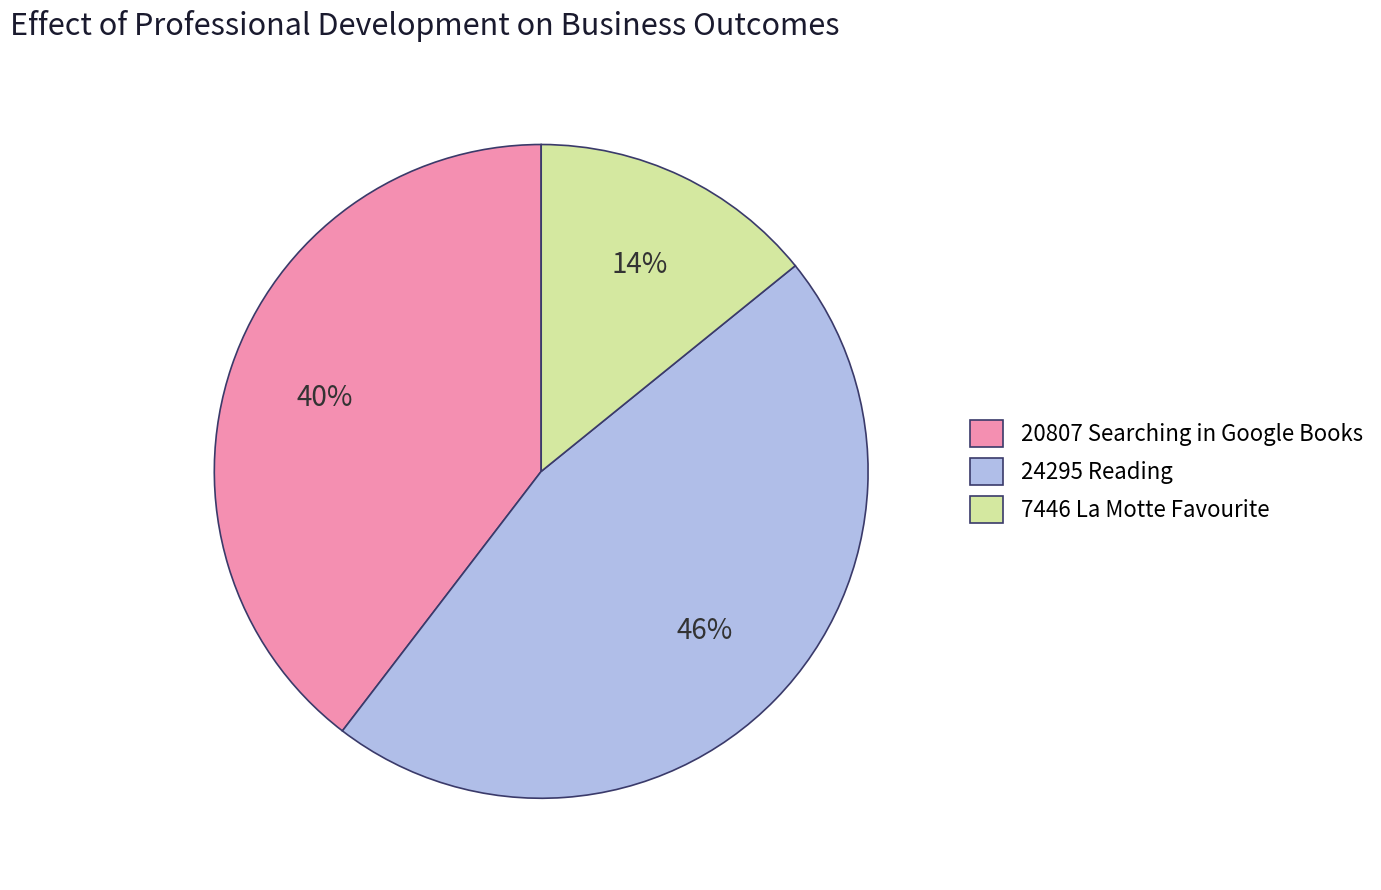

Combined, do 7446 La Motte Favourite and 20807 Searching in Google Books account for over 50%?

Yes